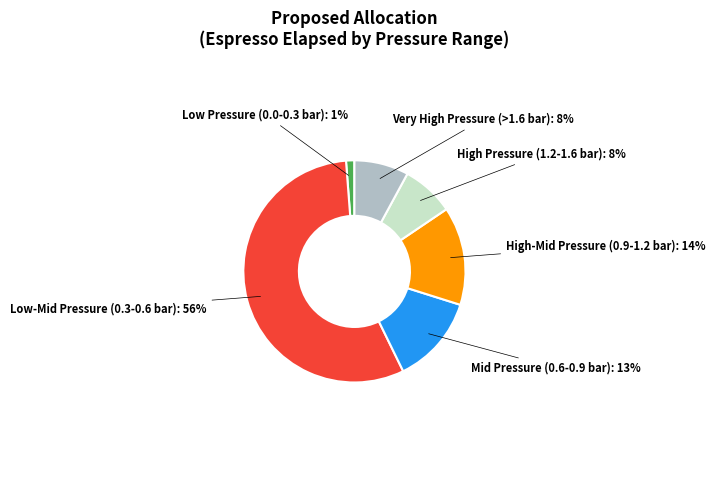

Which has a higher value, Low-Mid Pressure (0.3-0.6 bar) or Very High Pressure (>1.6 bar)?

Low-Mid Pressure (0.3-0.6 bar)